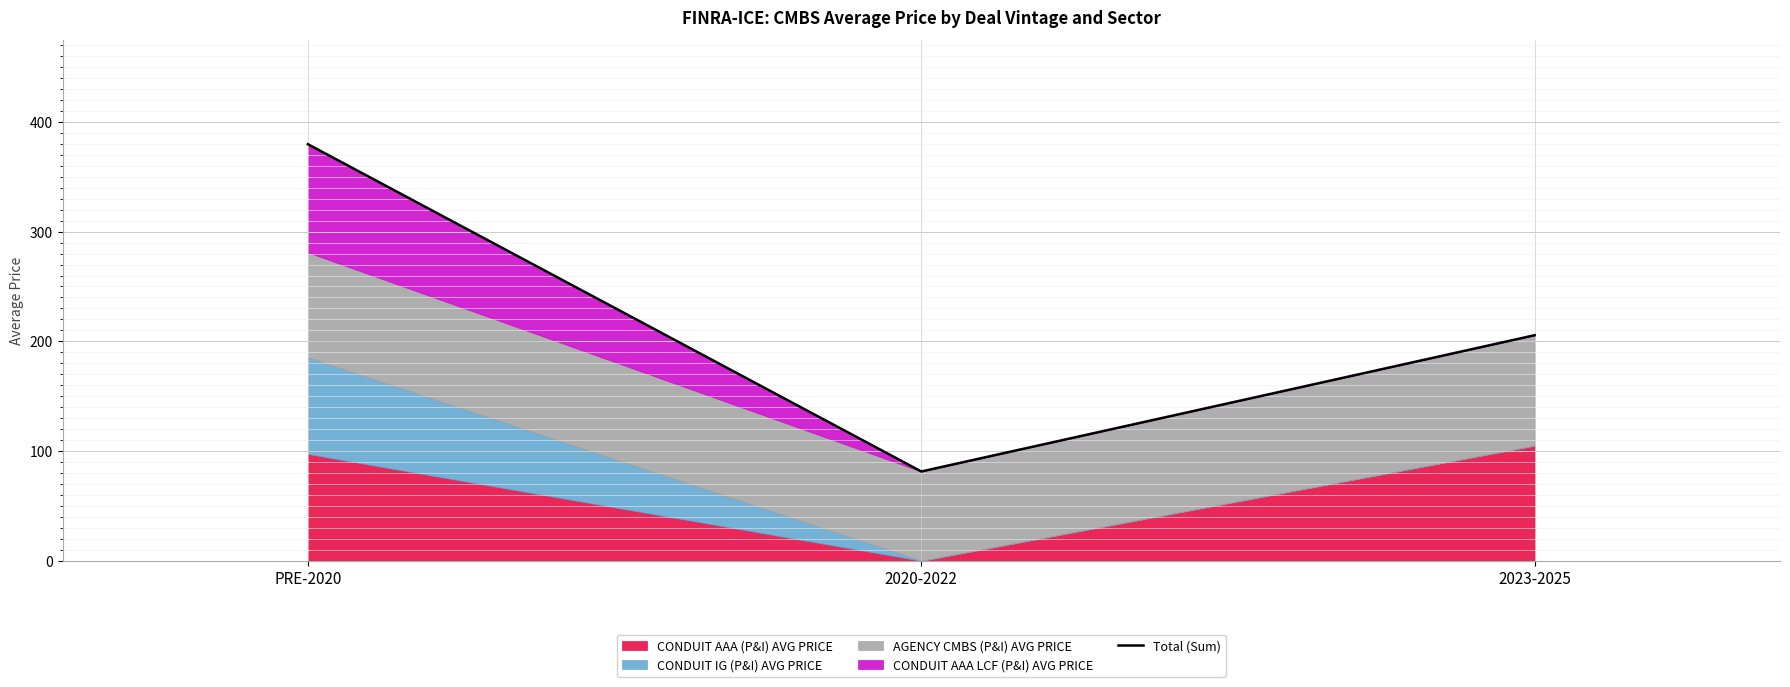

What is the ratio of the value at 2020-2022 to the value at 2023-2025?

0.4